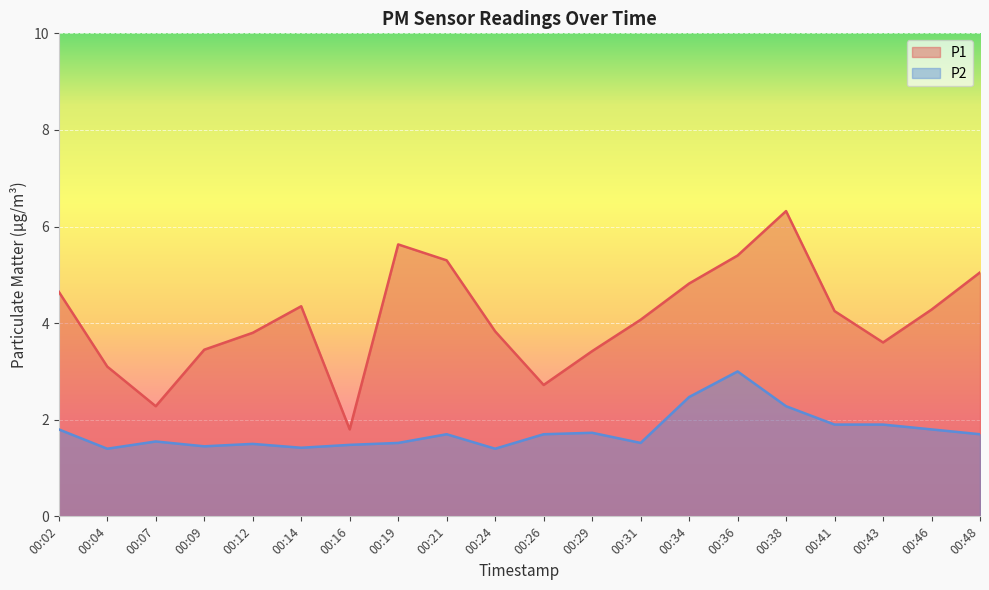

True or false: P1 and P2 intersect in this chart.

False